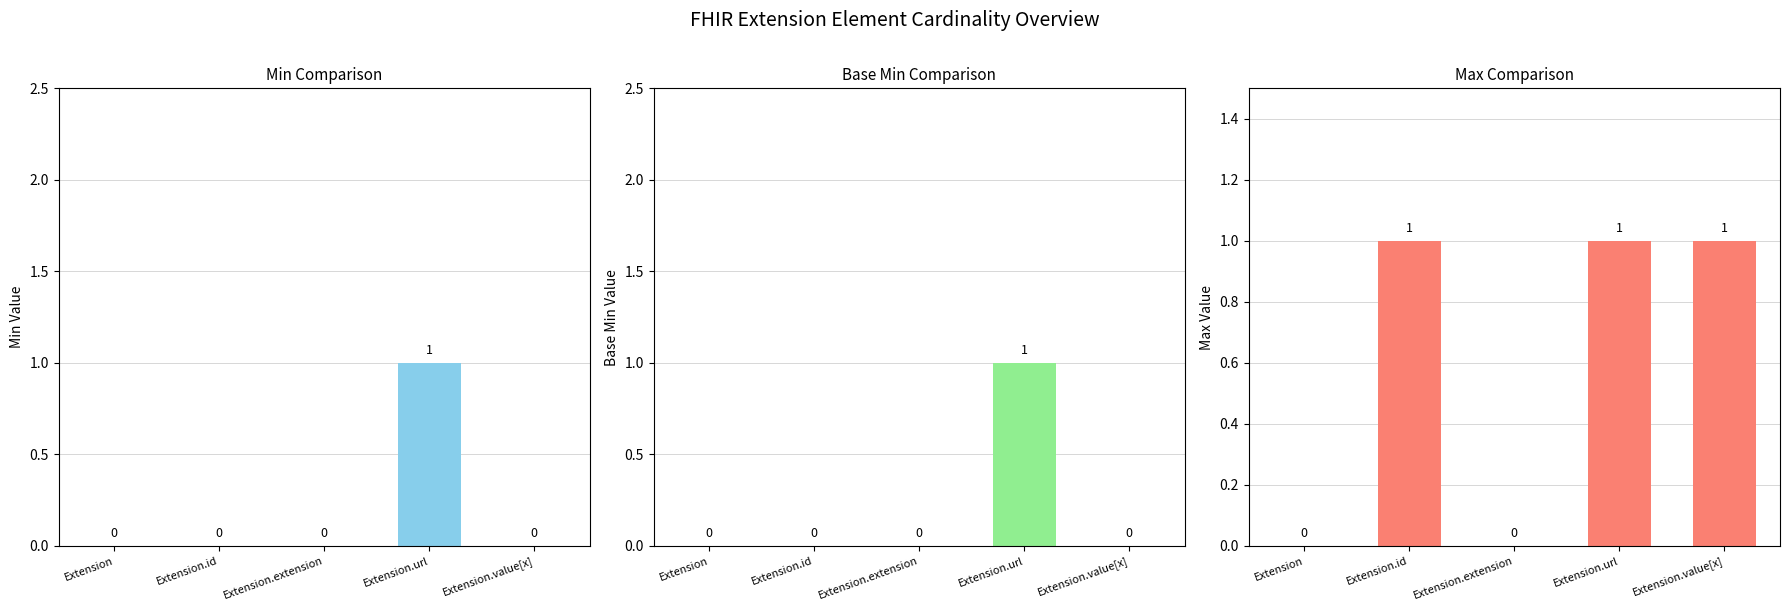

Where is Base Min nearest to the value 0?

Extension